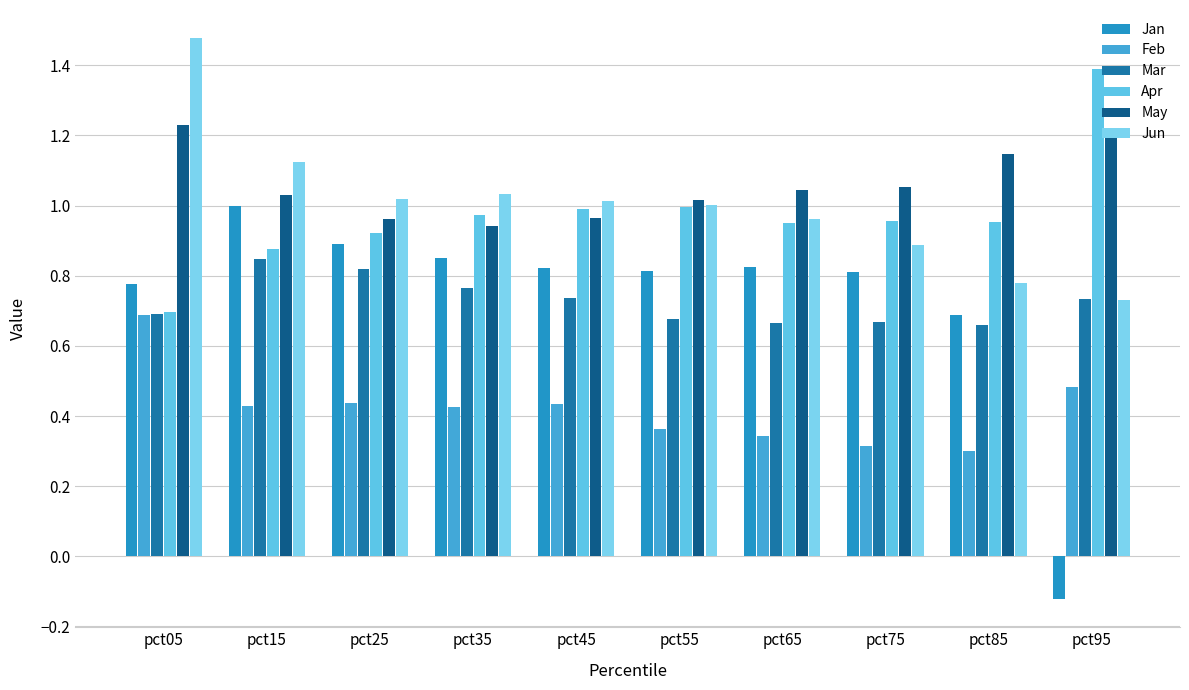

How many bars are there in each group?

6